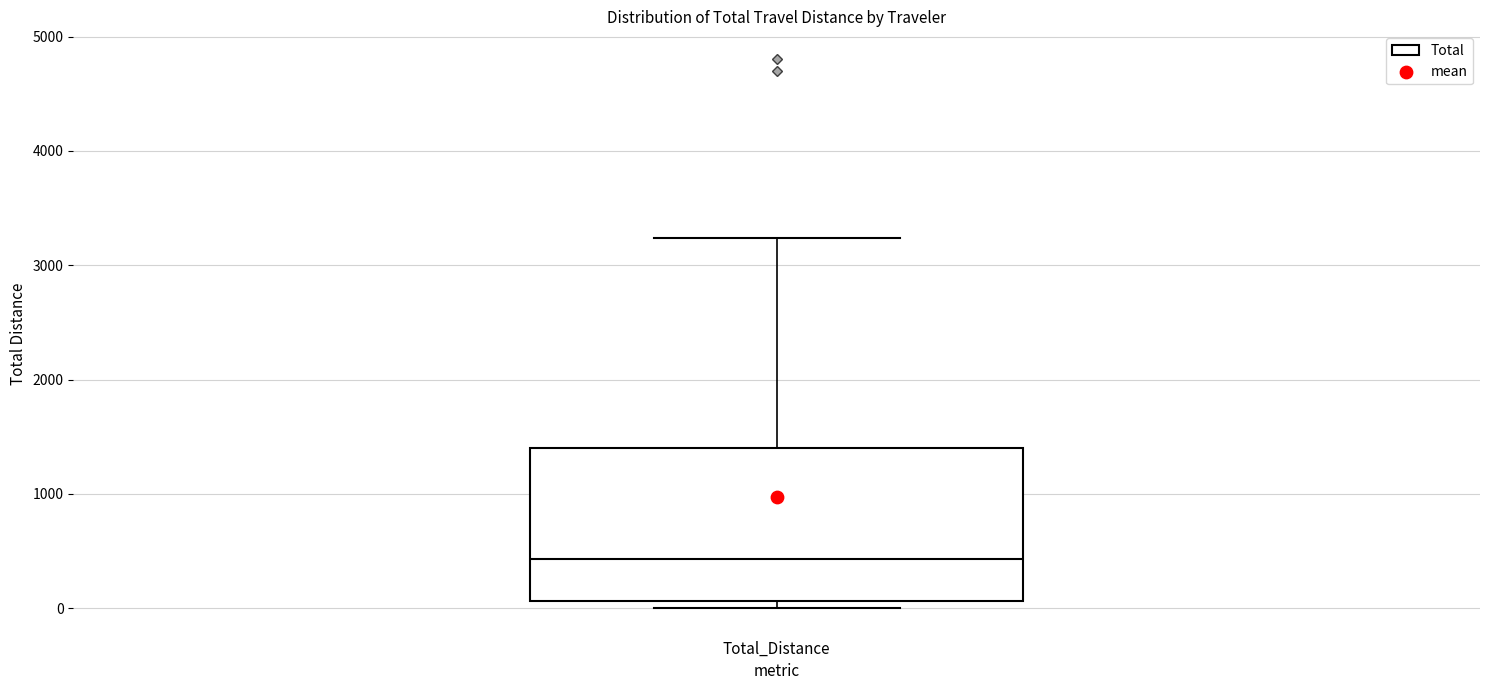

Where is the lower edge of the box for Total_Distance on the y-axis? The values are not printed on the chart, so give them approximately, as read against the axis.

100